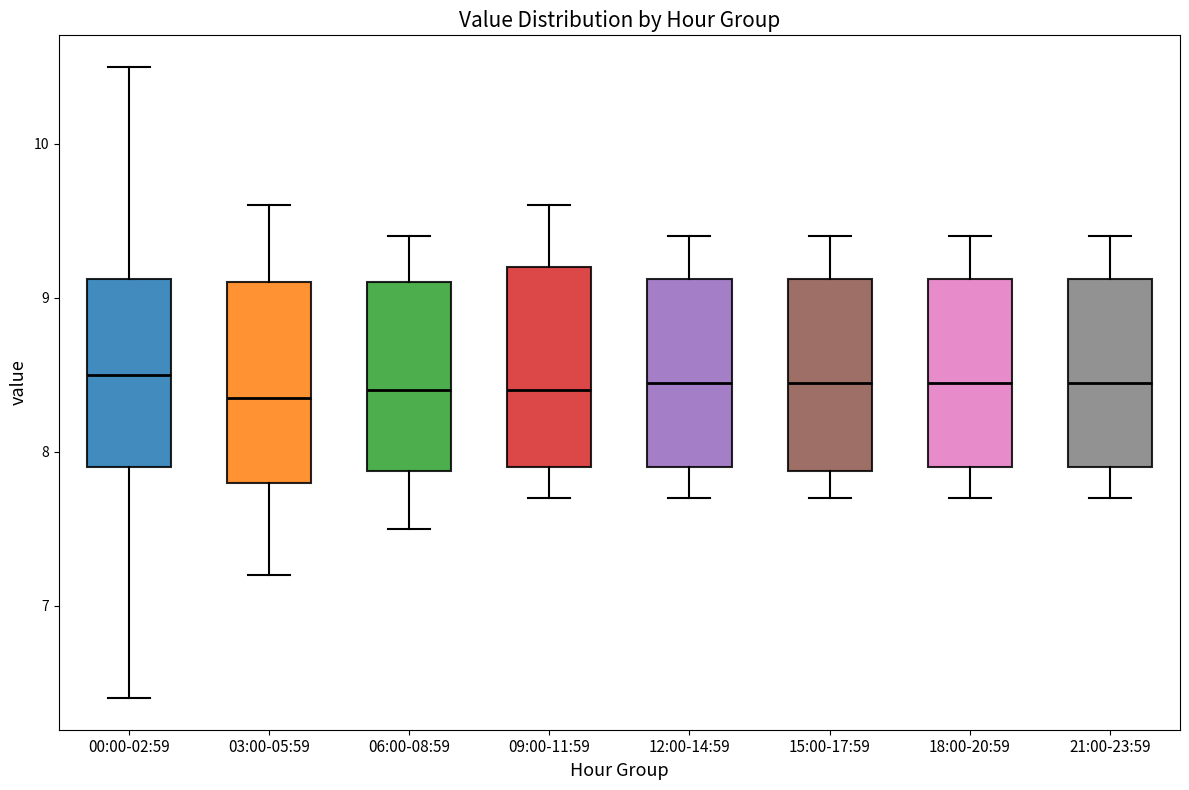

Reading left to right, read every box against the y-axis: the position of its median line, the range the box covers, and the ends of its whiskers. The values are not printed on the chart, so give them approximately, as read against the axis.

00:00-02:59: median 8.5, box 7.9 to 9.1, whiskers 6.4 to 10.5
03:00-05:59: median 8.4, box 7.8 to 9.1, whiskers 7.2 to 9.6
06:00-08:59: median 8.4, box 7.9 to 9.1, whiskers 7.5 to 9.4
09:00-11:59: median 8.4, box 7.9 to 9.2, whiskers 7.7 to 9.6
12:00-14:59: median 8.5, box 7.9 to 9.1, whiskers 7.7 to 9.4
15:00-17:59: median 8.5, box 7.9 to 9.1, whiskers 7.7 to 9.4
18:00-20:59: median 8.5, box 7.9 to 9.1, whiskers 7.7 to 9.4
21:00-23:59: median 8.5, box 7.9 to 9.1, whiskers 7.7 to 9.4